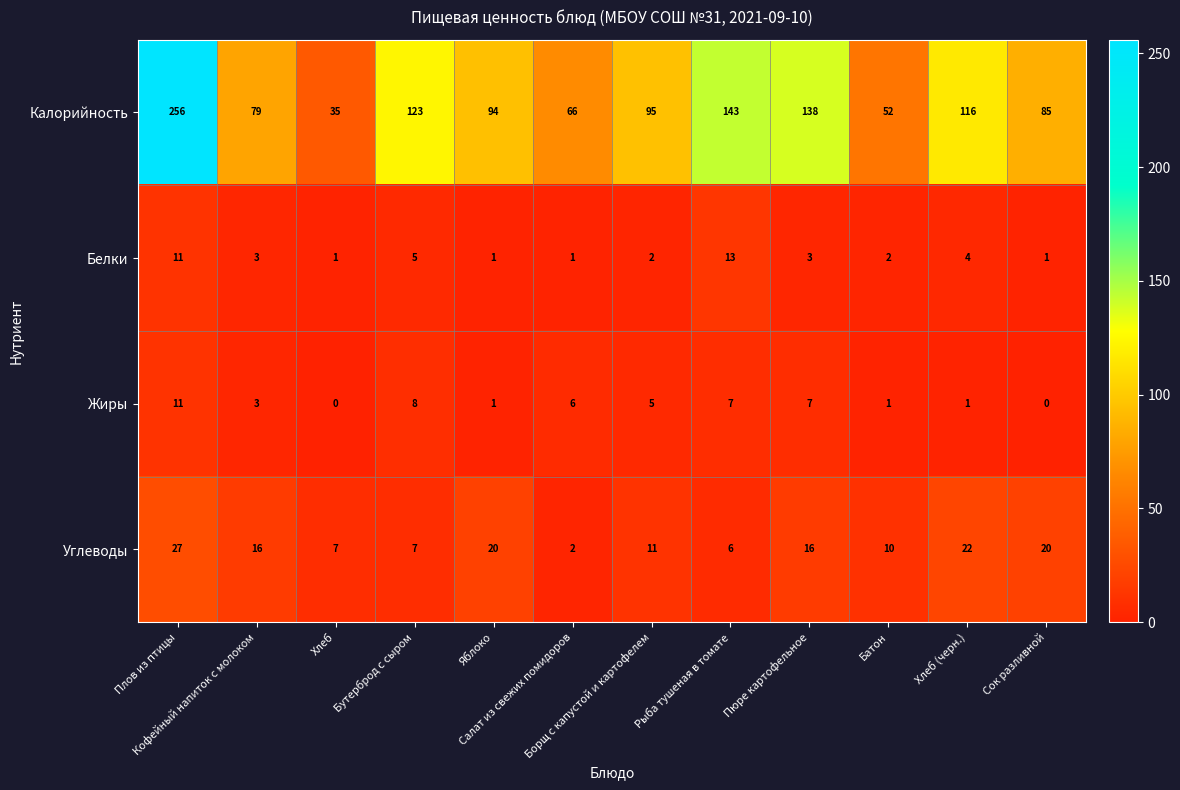

Which series has the largest total across all categories?

Калорийность